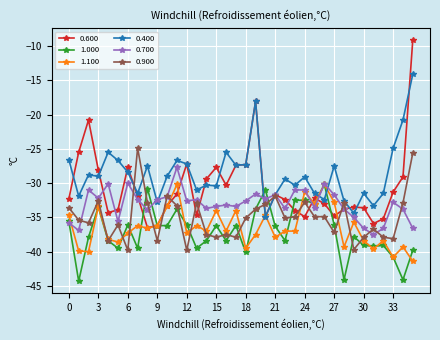

True or false: 0.900 has more than 2 interior local peaks.

True